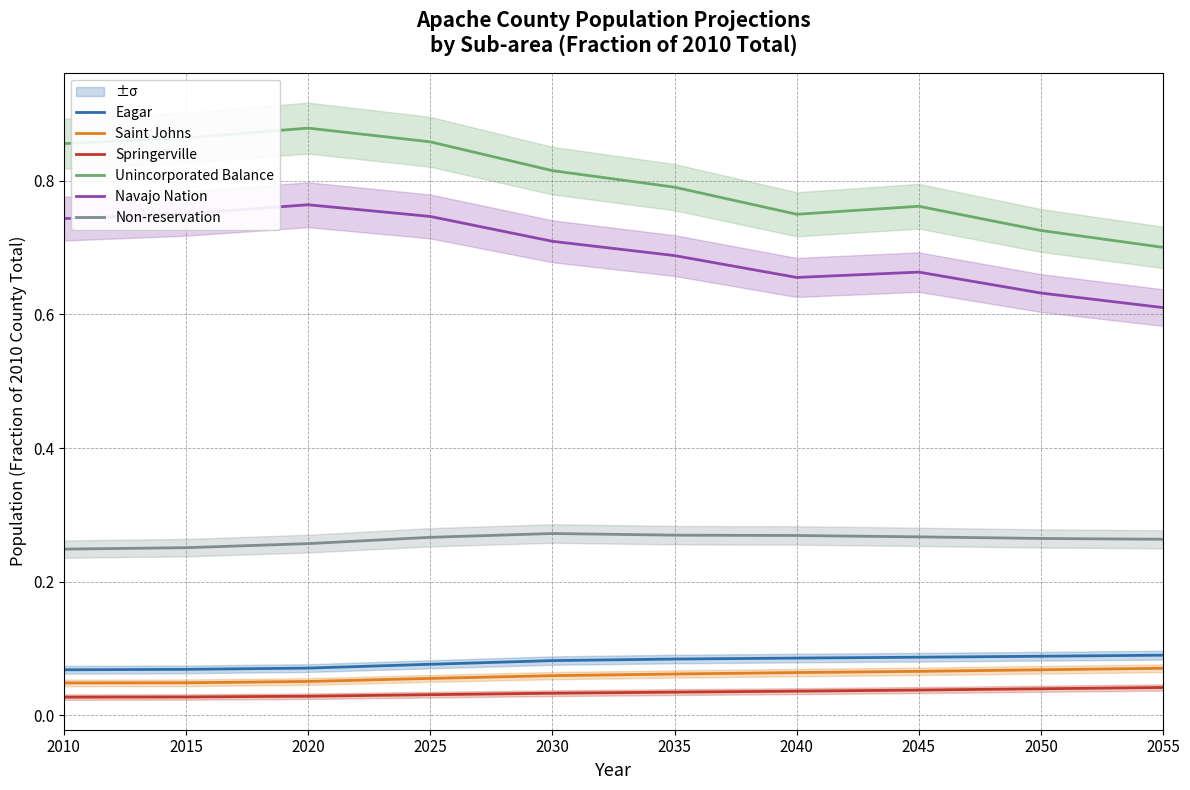

List the labels in order of Unincorporated Balance value, largest first.

2020, 2015, 2025, 2010, 2030, 2035, 2045, 2040, 2050, 2055